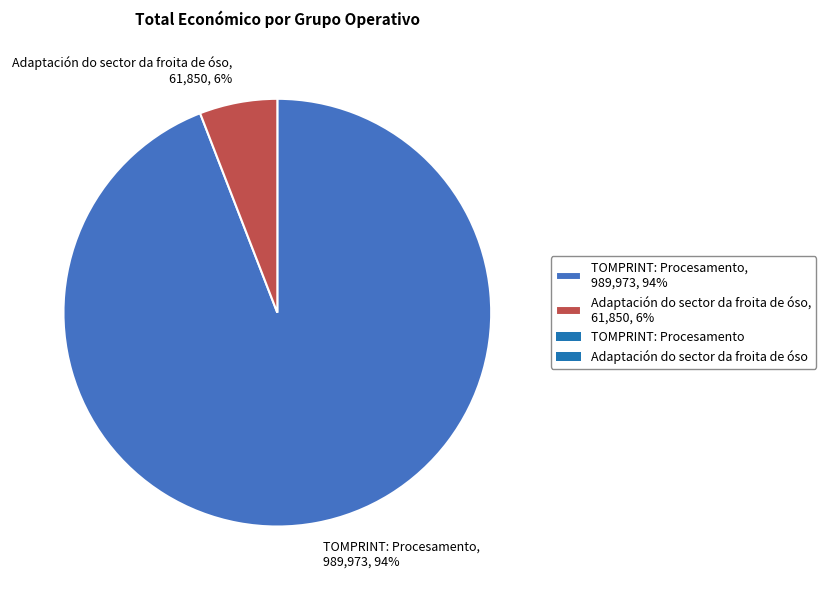

To the nearest percent, what is the combined percentage of TOMPRINT: Procesamento and Adaptación do sector da froita de óso?

100%